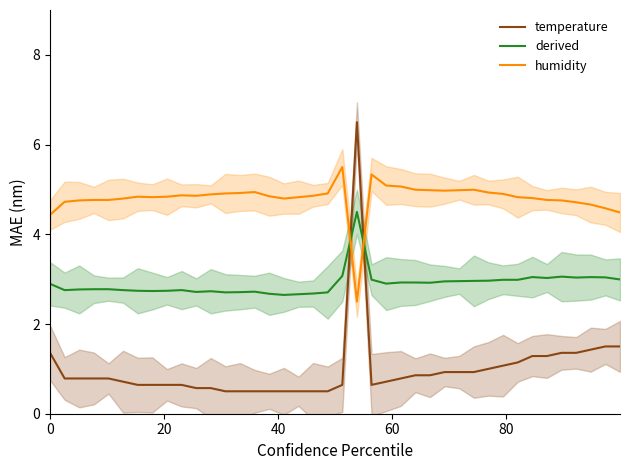

Which series has the largest range (max minus min)?

temperature